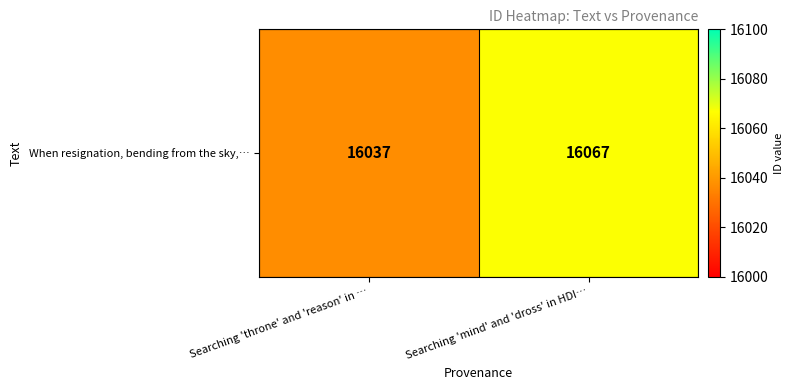

Between Searching 'mind' and 'dross' in HDI… and Searching 'throne' and 'reason' in …, which is larger?

Searching 'mind' and 'dross' in HDI…